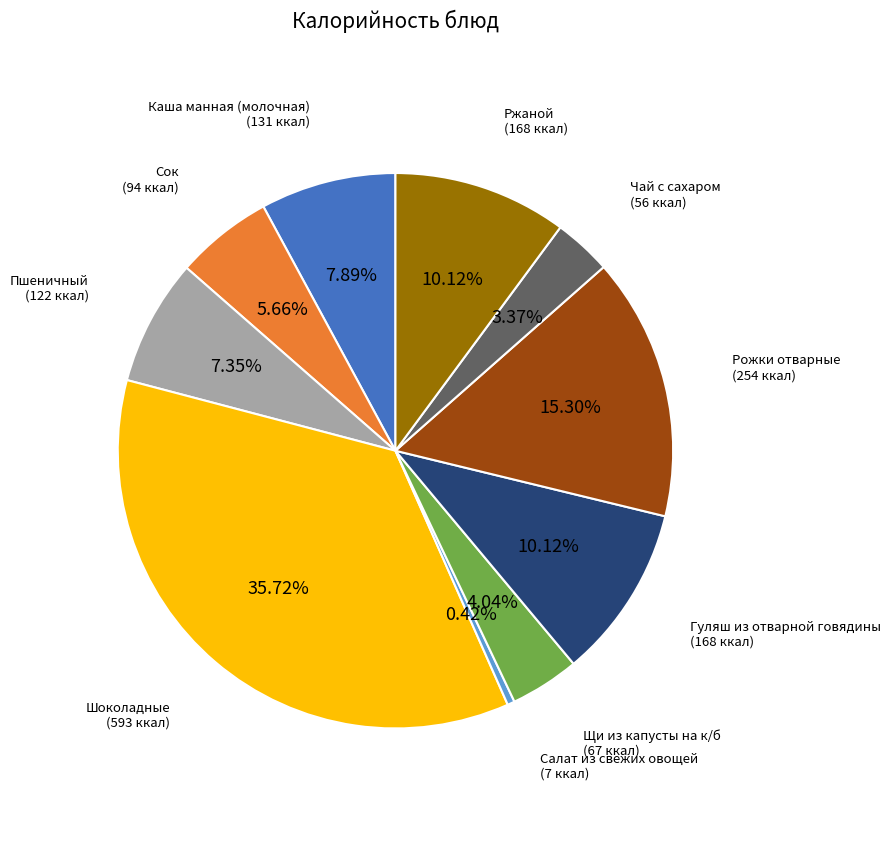

Is the sum of Рожки отварные and Щи из капусты на к/б greater than half?

No